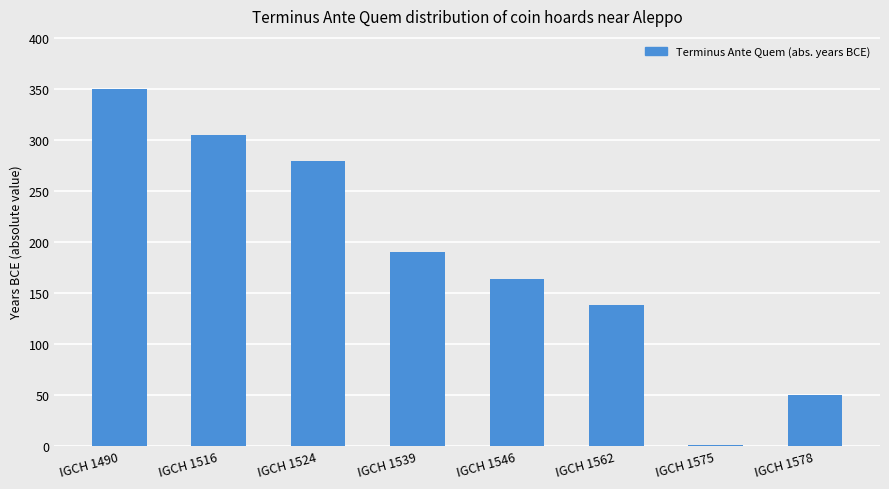

Which has a higher value, IGCH 1490 or IGCH 1546?

IGCH 1490